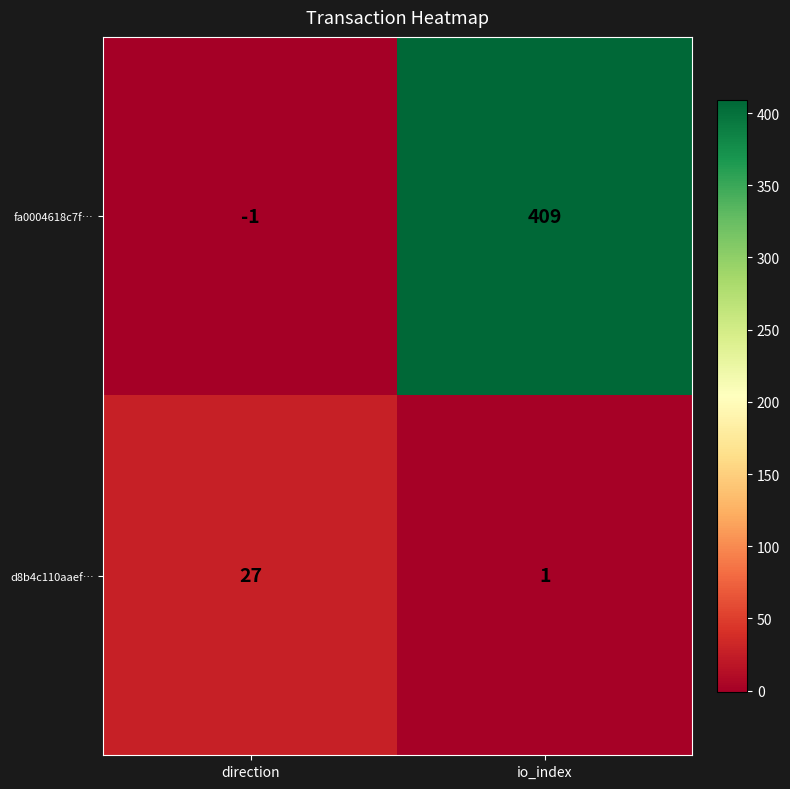

At which category is the sum across all series the highest?

io_index